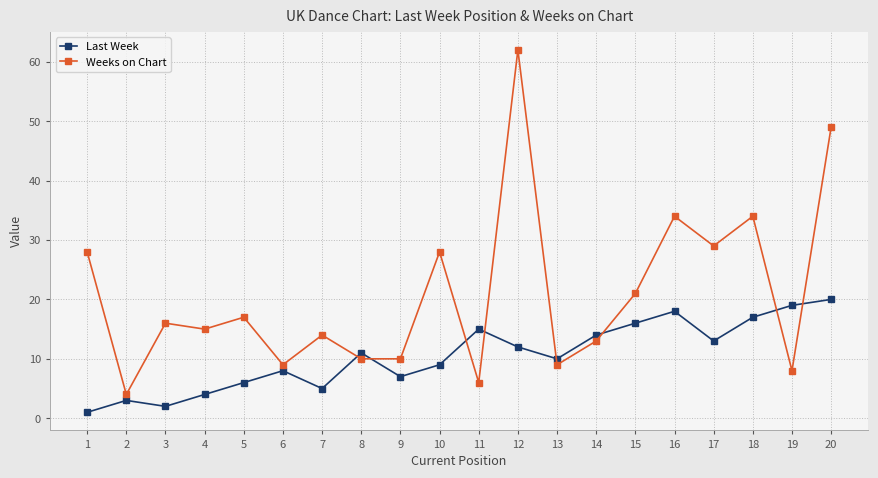

Reading right to left, what are all the values shown in this chart?

Last Week: 20=20	19=19	18=17	17=13	16=18	15=16	14=14	13=10	12=12	11=15	10=9	9=7	8=11	7=5	6=8	5=6	4=4	3=2	2=3	1=1
Weeks on Chart: 20=49	19=8	18=34	17=29	16=34	15=21	14=13	13=9	12=62	11=6	10=28	9=10	8=10	7=14	6=9	5=17	4=15	3=16	2=4	1=28